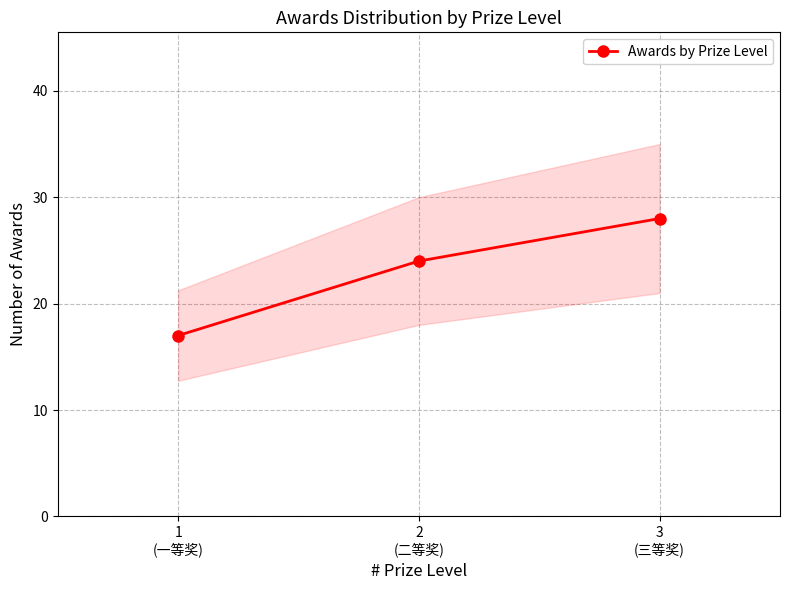

Reading left to right, list all the values displayed in this chart.

17	24	28